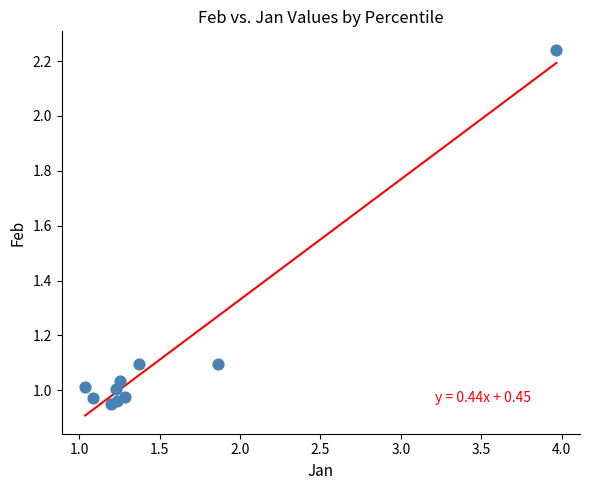

What is the average X value?

1.6